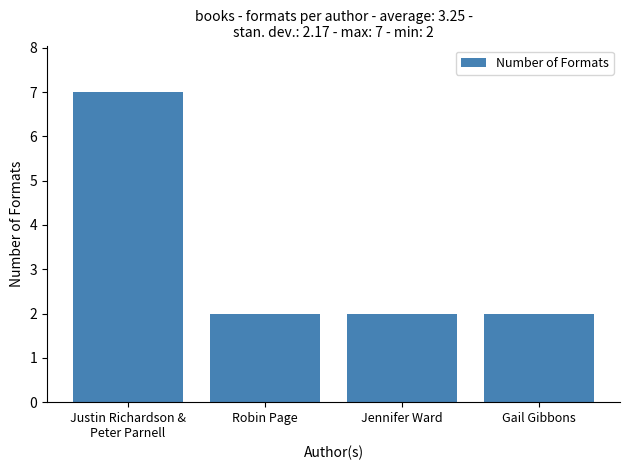

The chart shows a value of 2 at Gail Gibbons. True or false?

True